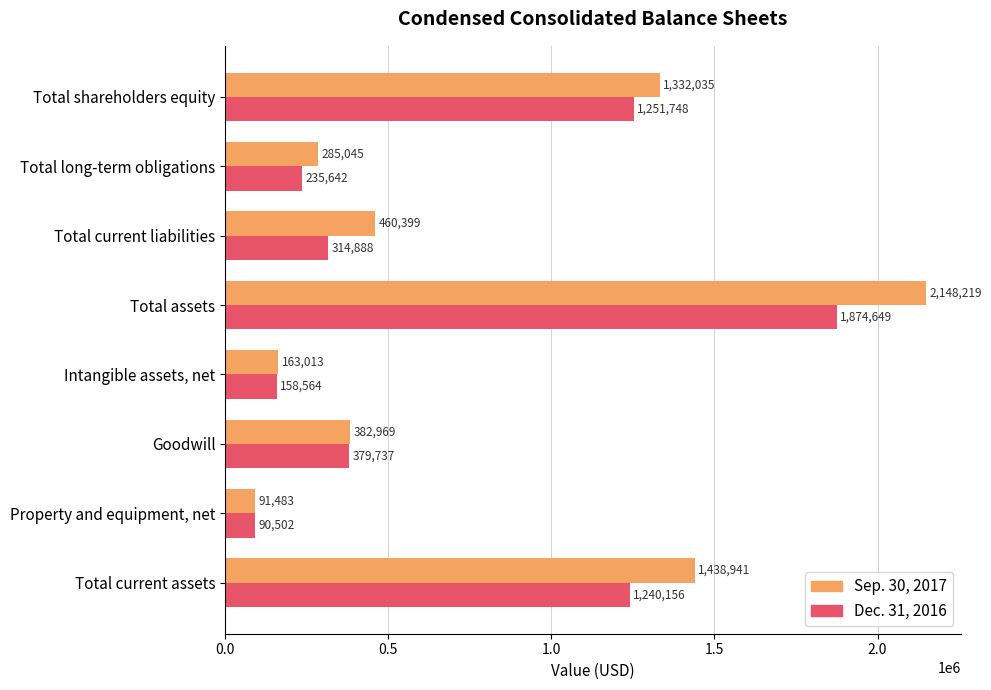

At which category is the sum across all series the highest?

Total assets